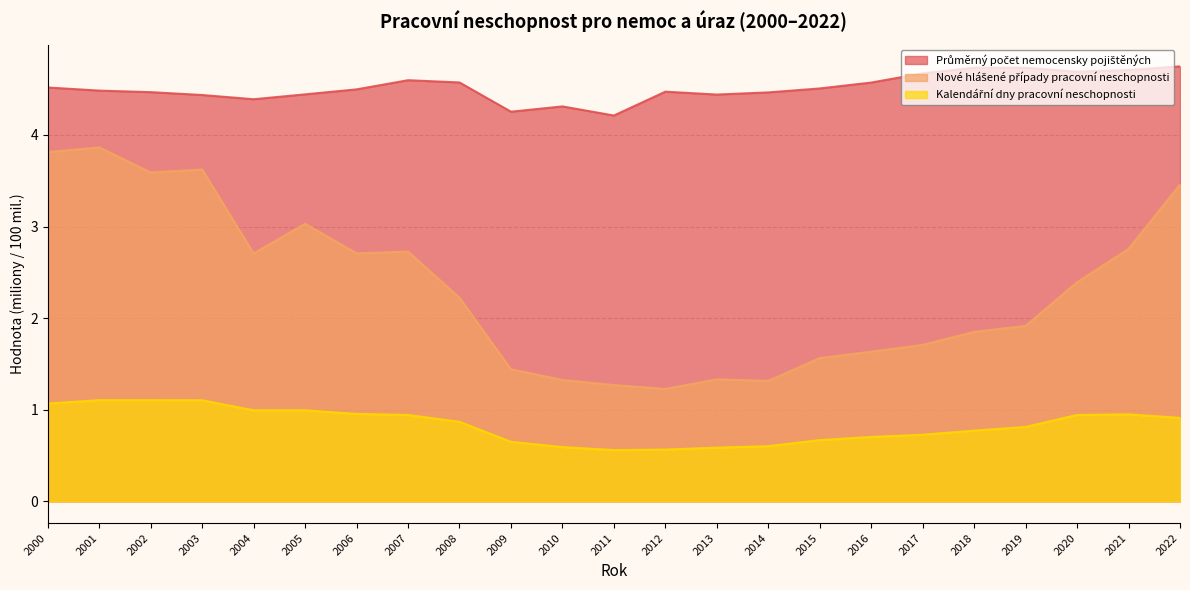

What is the average value of the Kalendářní dny pracovní neschopnosti series?

0.8